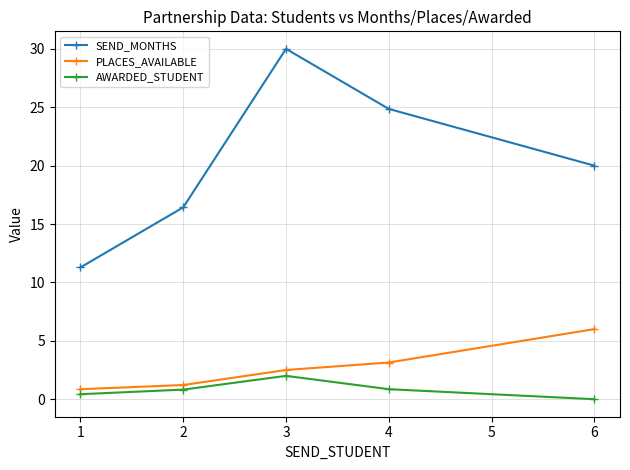

At 4, list the series in order from largest to smallest.

SEND_MONTHS, PLACES_AVAILABLE, AWARDED_STUDENT